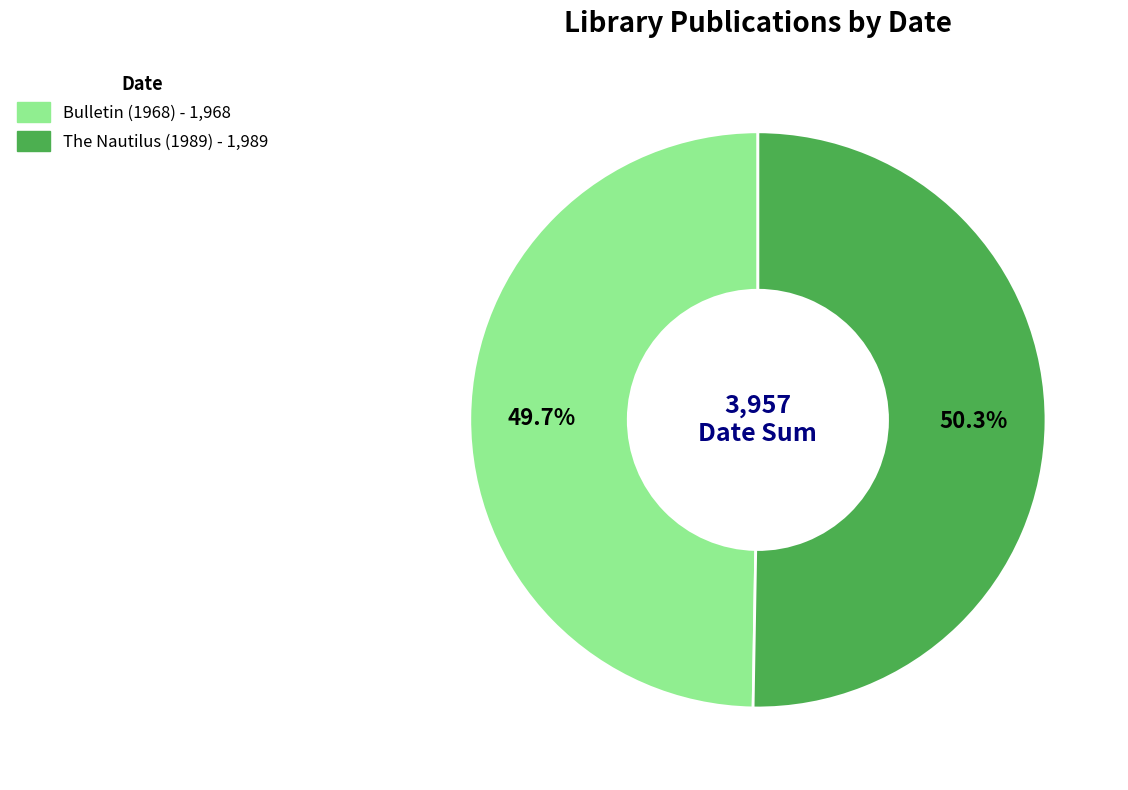

Does The Nautilus (1989) represent more than half of the total?

Yes